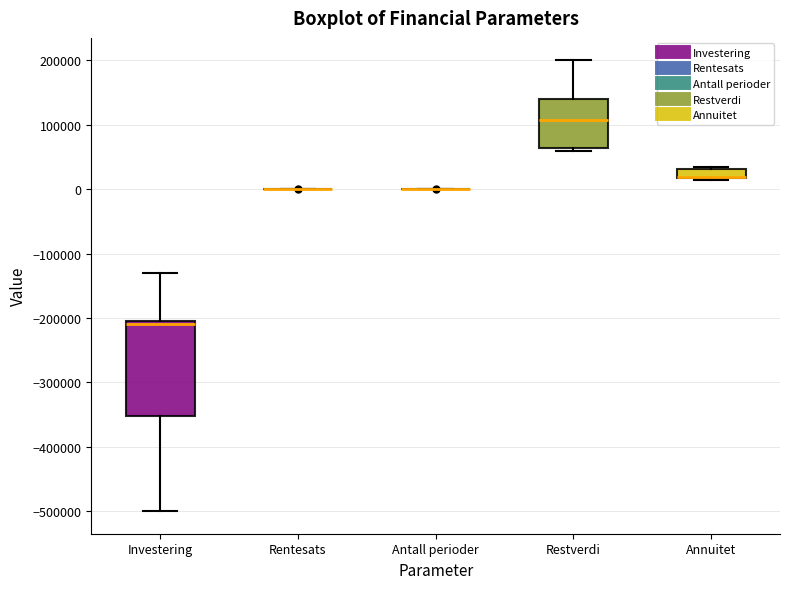

Which box is the tallest, from its lower edge to its upper edge?

Investering